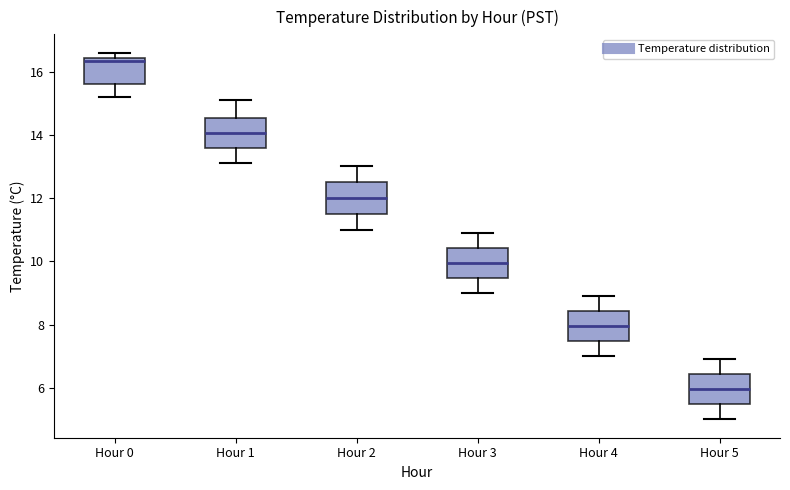

Which box has the lowest median line?

Hour 5